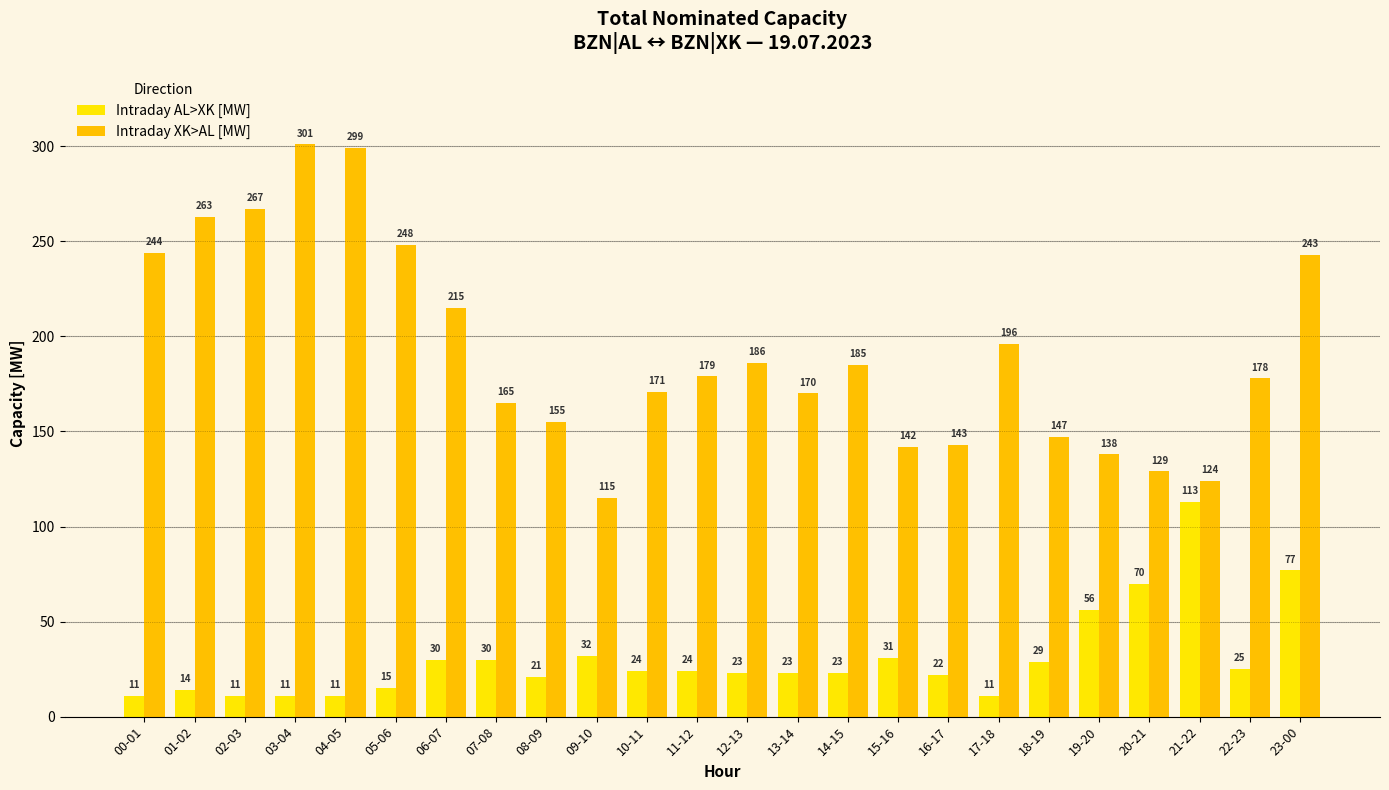

What position from the left is 17-18?

18